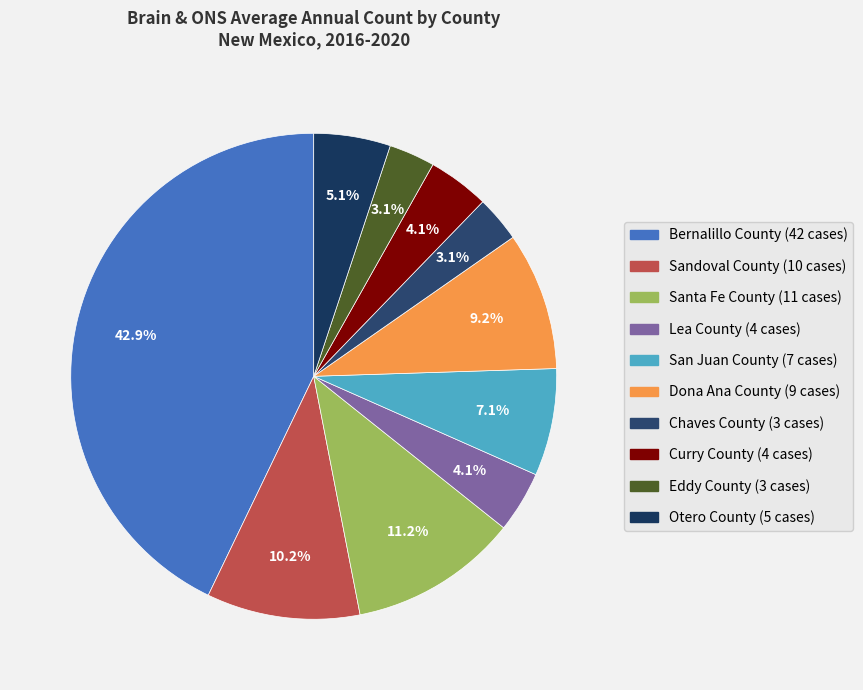

Which slice is the smallest?

Chaves County